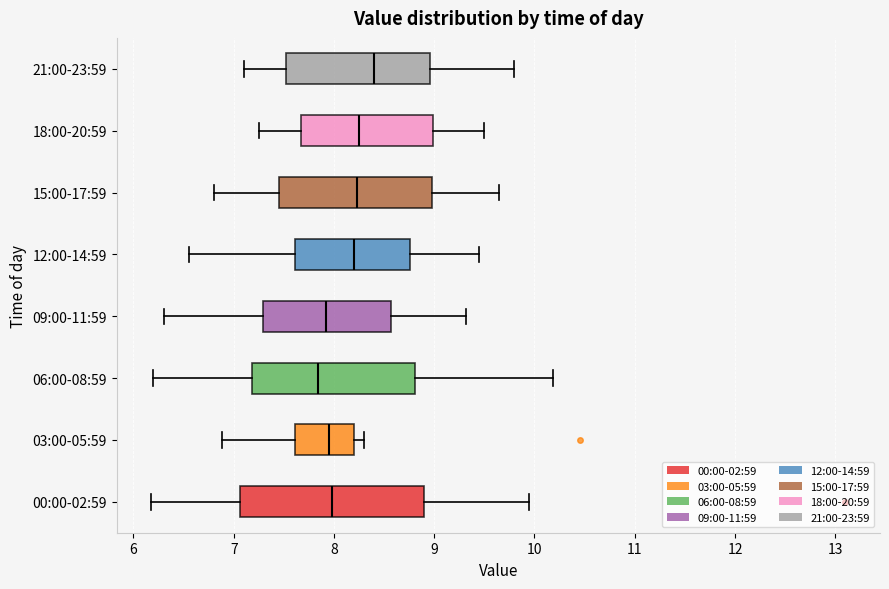

Comparing the boxes themselves (not the whiskers), which one is the widest?

00:00-02:59